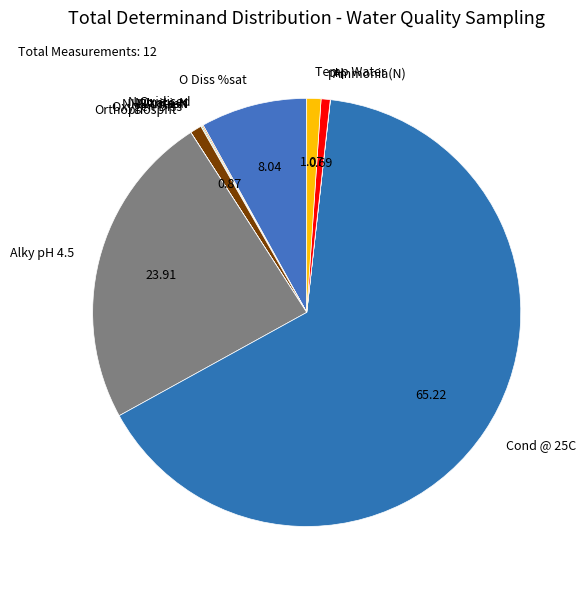

Does any single category account for the majority?

Yes